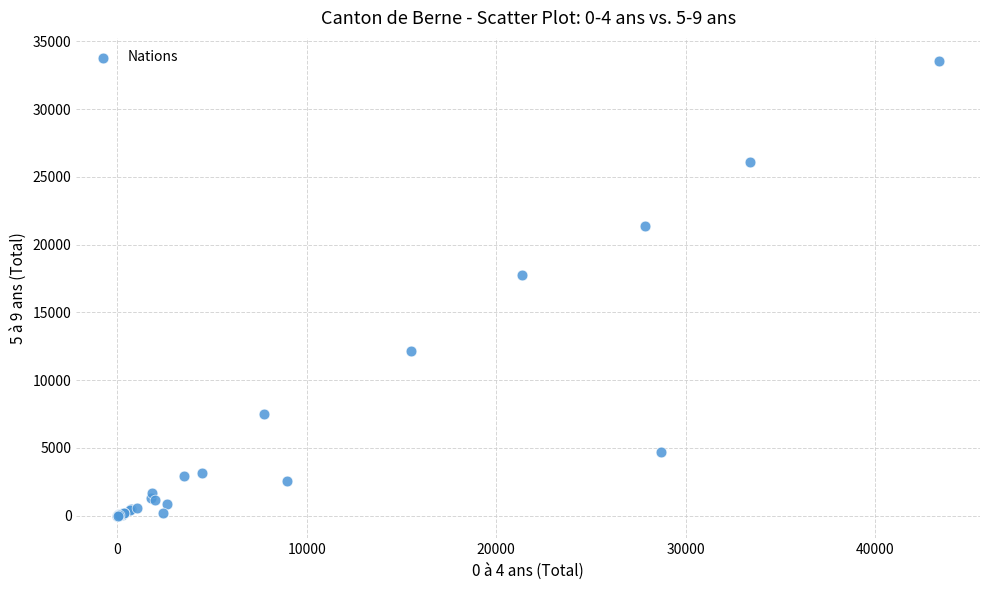

What Y value in the scatter plot is closest to 16786?

17756